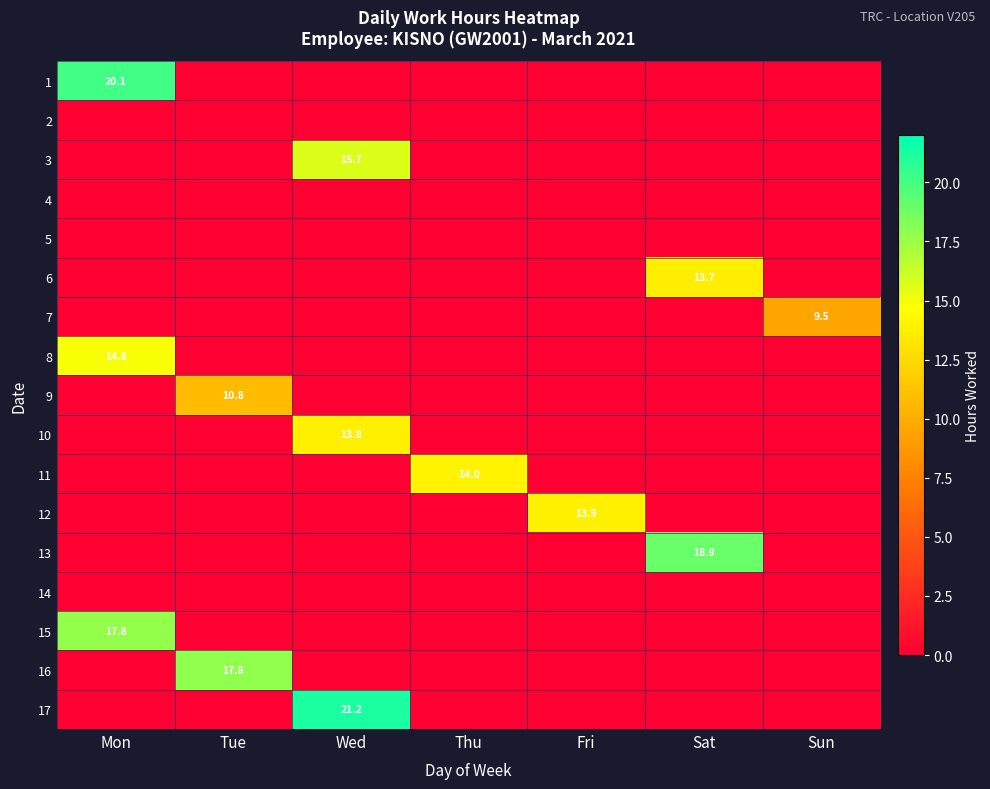

Is it true that 10 equals 3.2 at Wed?

False